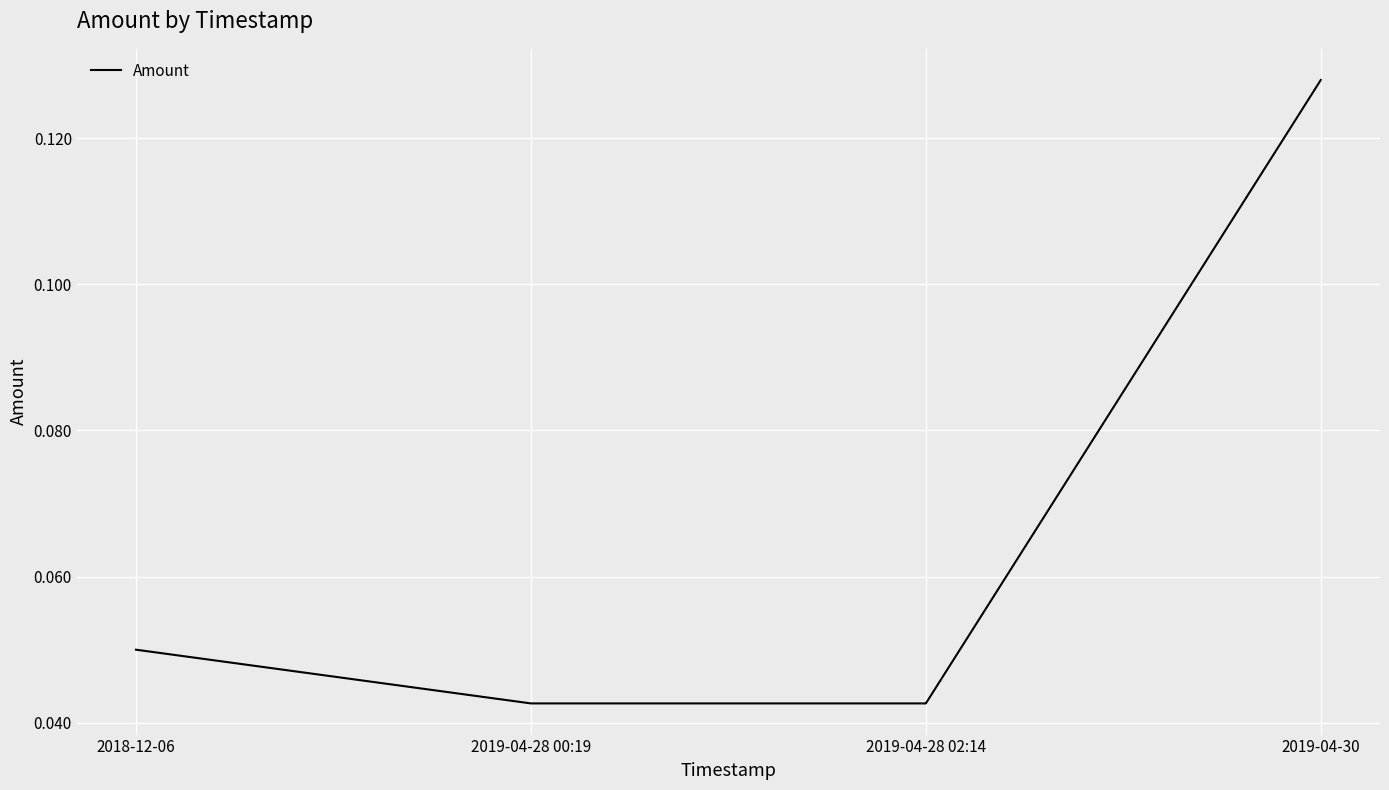

What position from the left is 2019-04-28 02:14?

3